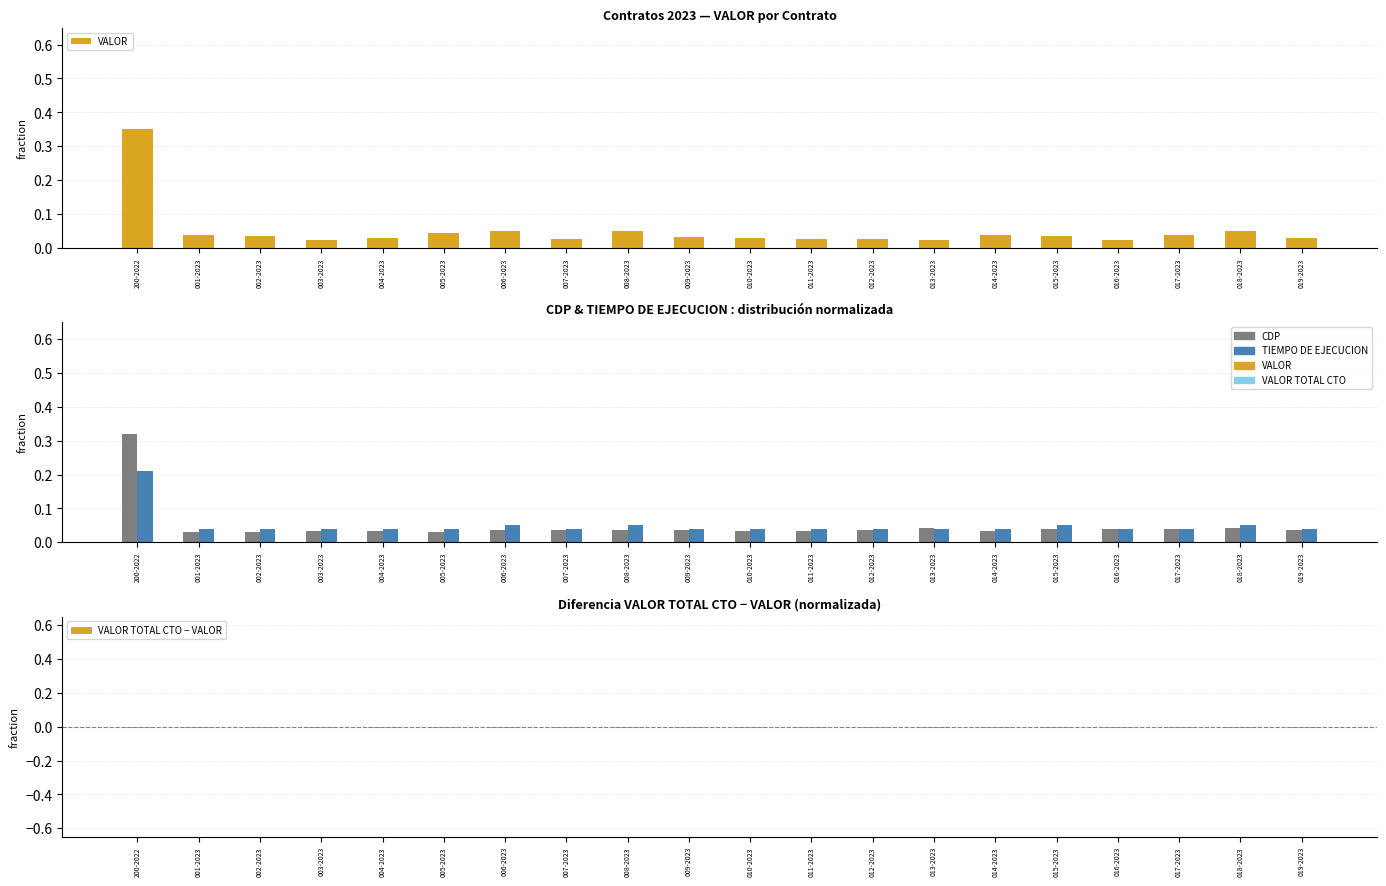

True or false: CDP has a value of 0.0 at 016-2023.

True